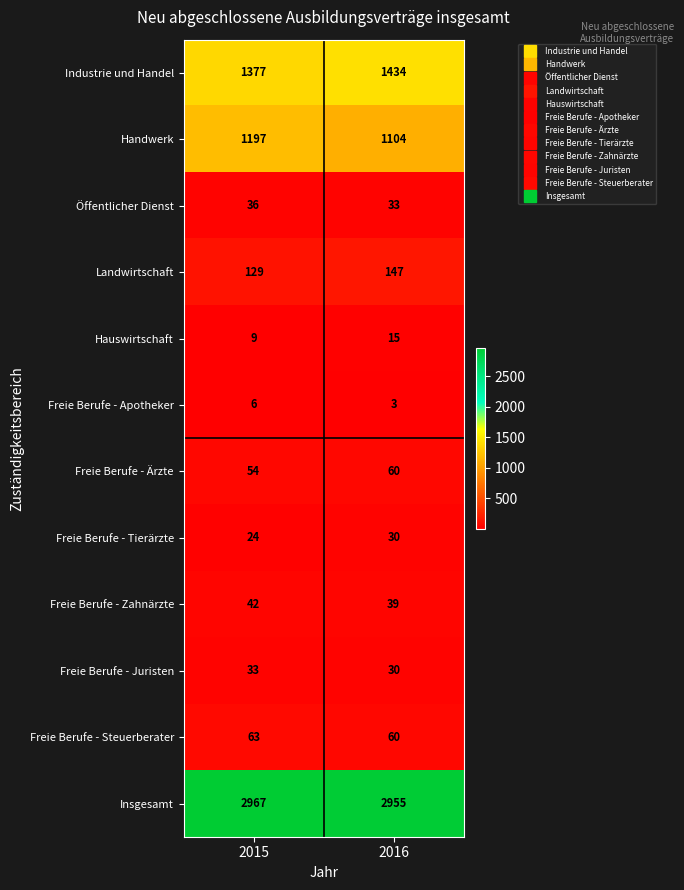

Rank the series by their maximum value, from highest to lowest.

Insgesamt, Industrie und Handel, Handwerk, Landwirtschaft, Freie Berufe - Steuerberater, Freie Berufe - Ärzte, Freie Berufe - Zahnärzte, Öffentlicher Dienst, Freie Berufe - Juristen, Freie Berufe - Tierärzte, Hauswirtschaft, Freie Berufe - Apotheker